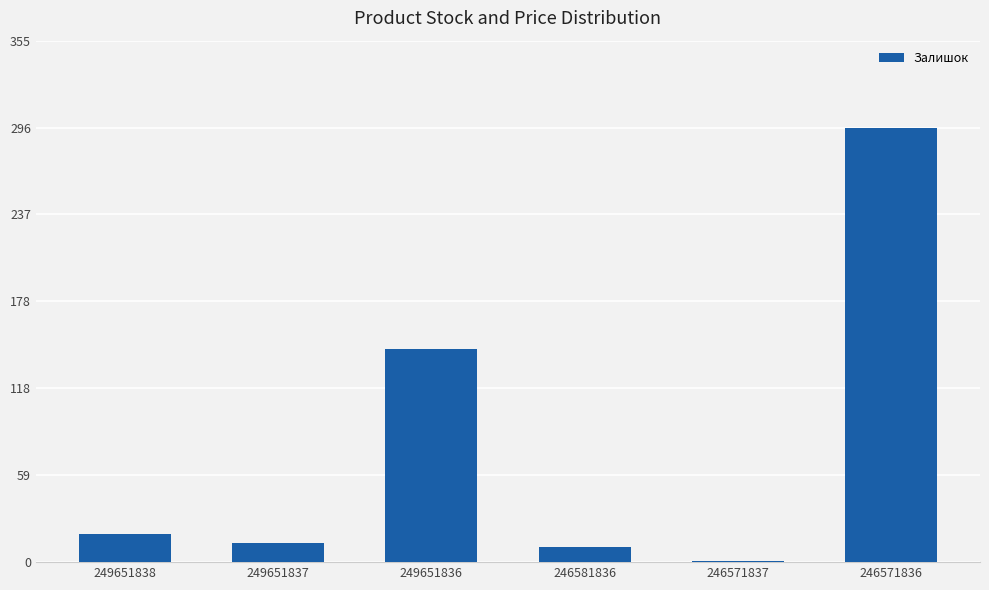

True or false: the data shows 29 at 249651836.

False